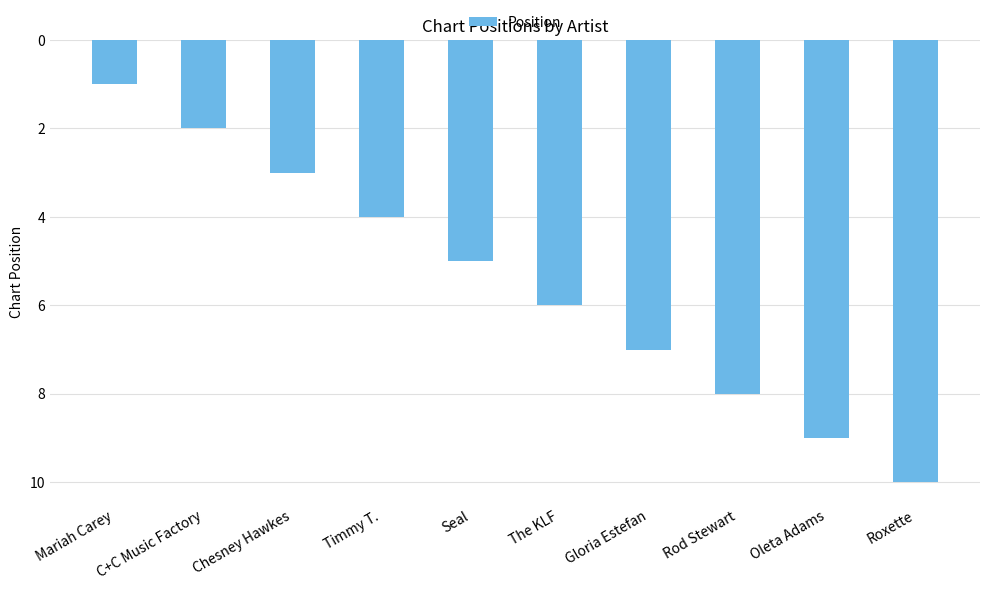

How many categories are shown in the chart?

10